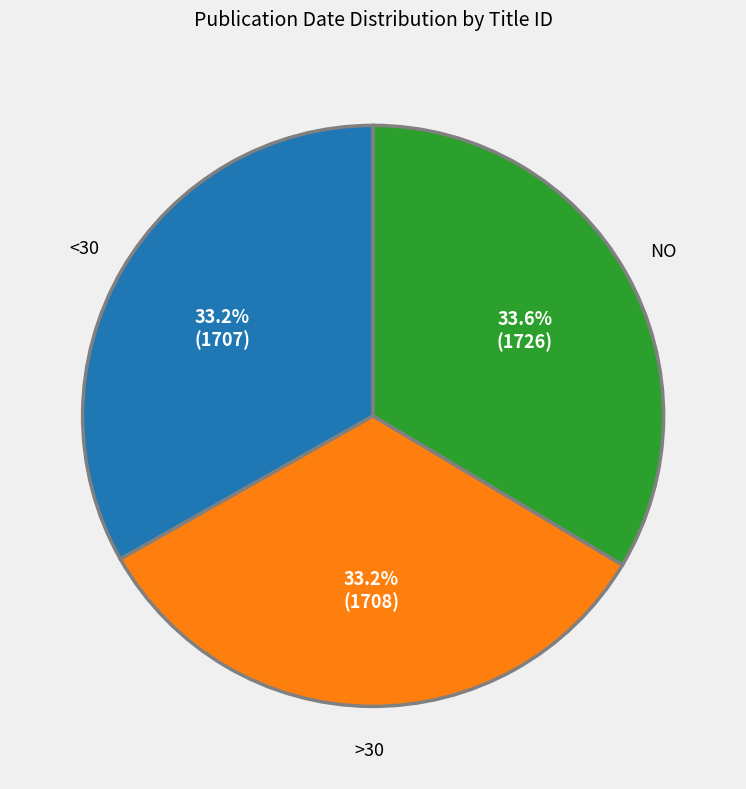

To the nearest percent, what is the average slice percentage?

33%